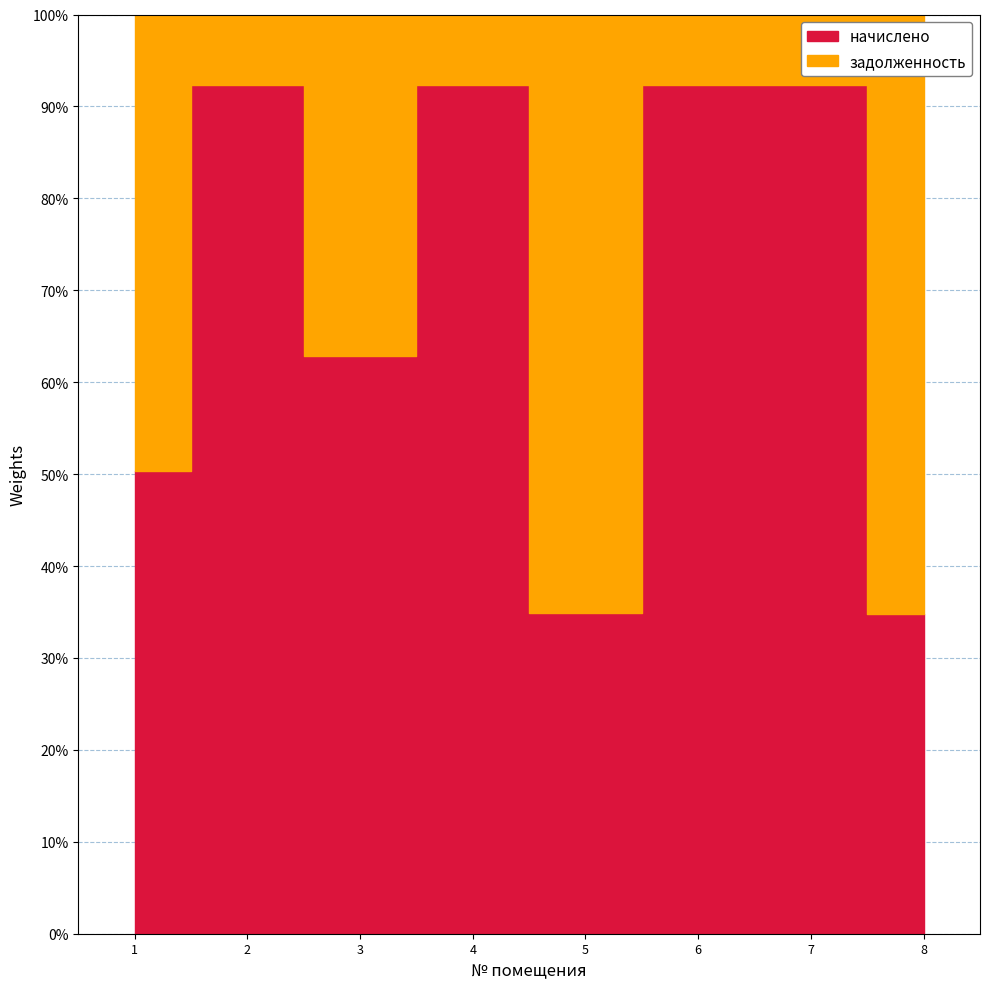

The начислено series shows 5739.6 at 6. True or false?

True